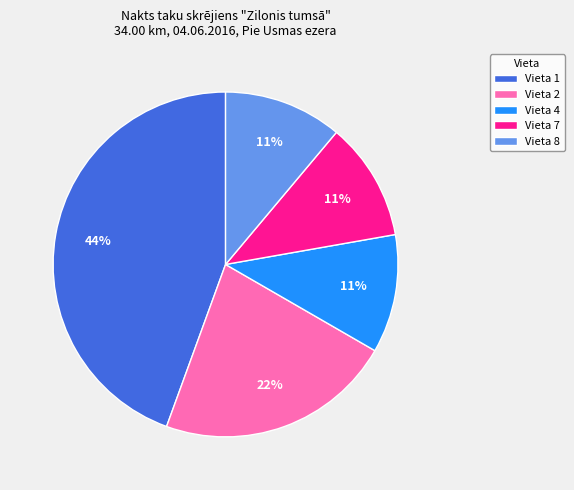

Which has a higher value, Vieta 4 or Vieta 1?

Vieta 1